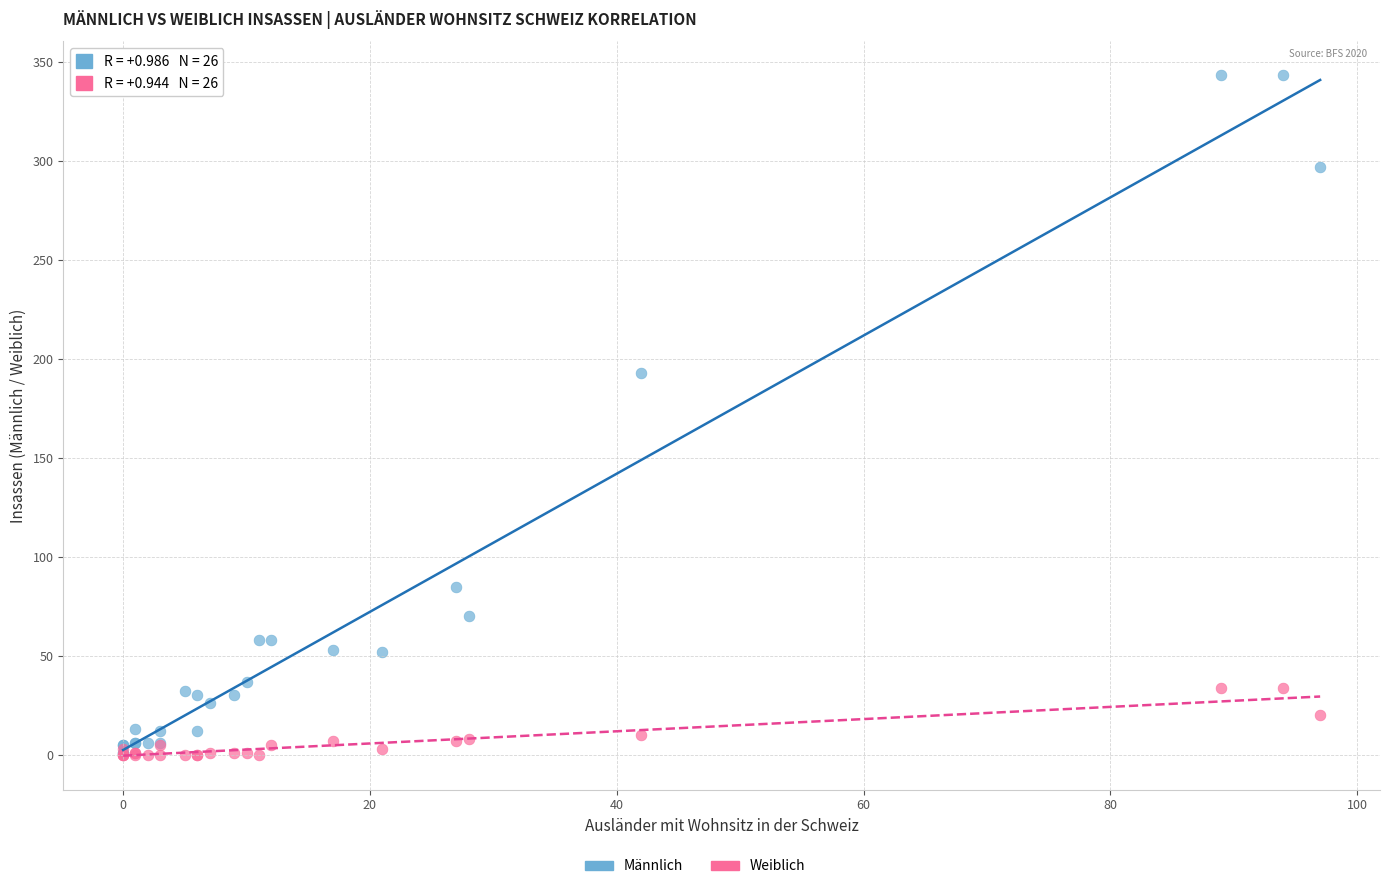

Which series has the widest spread of Y values?

Männlich